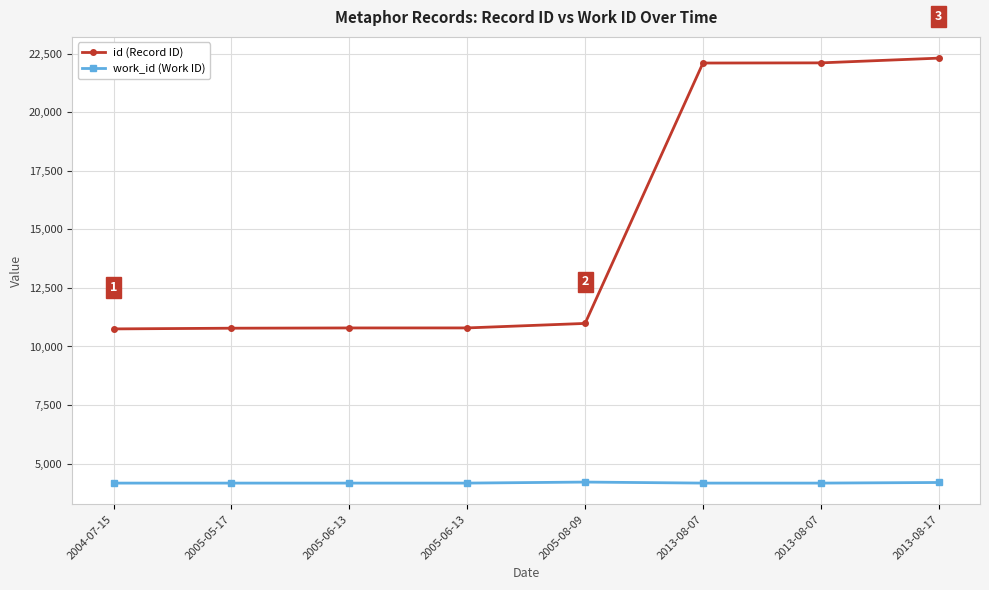

Which series has the largest total across all categories?

id (Record ID)